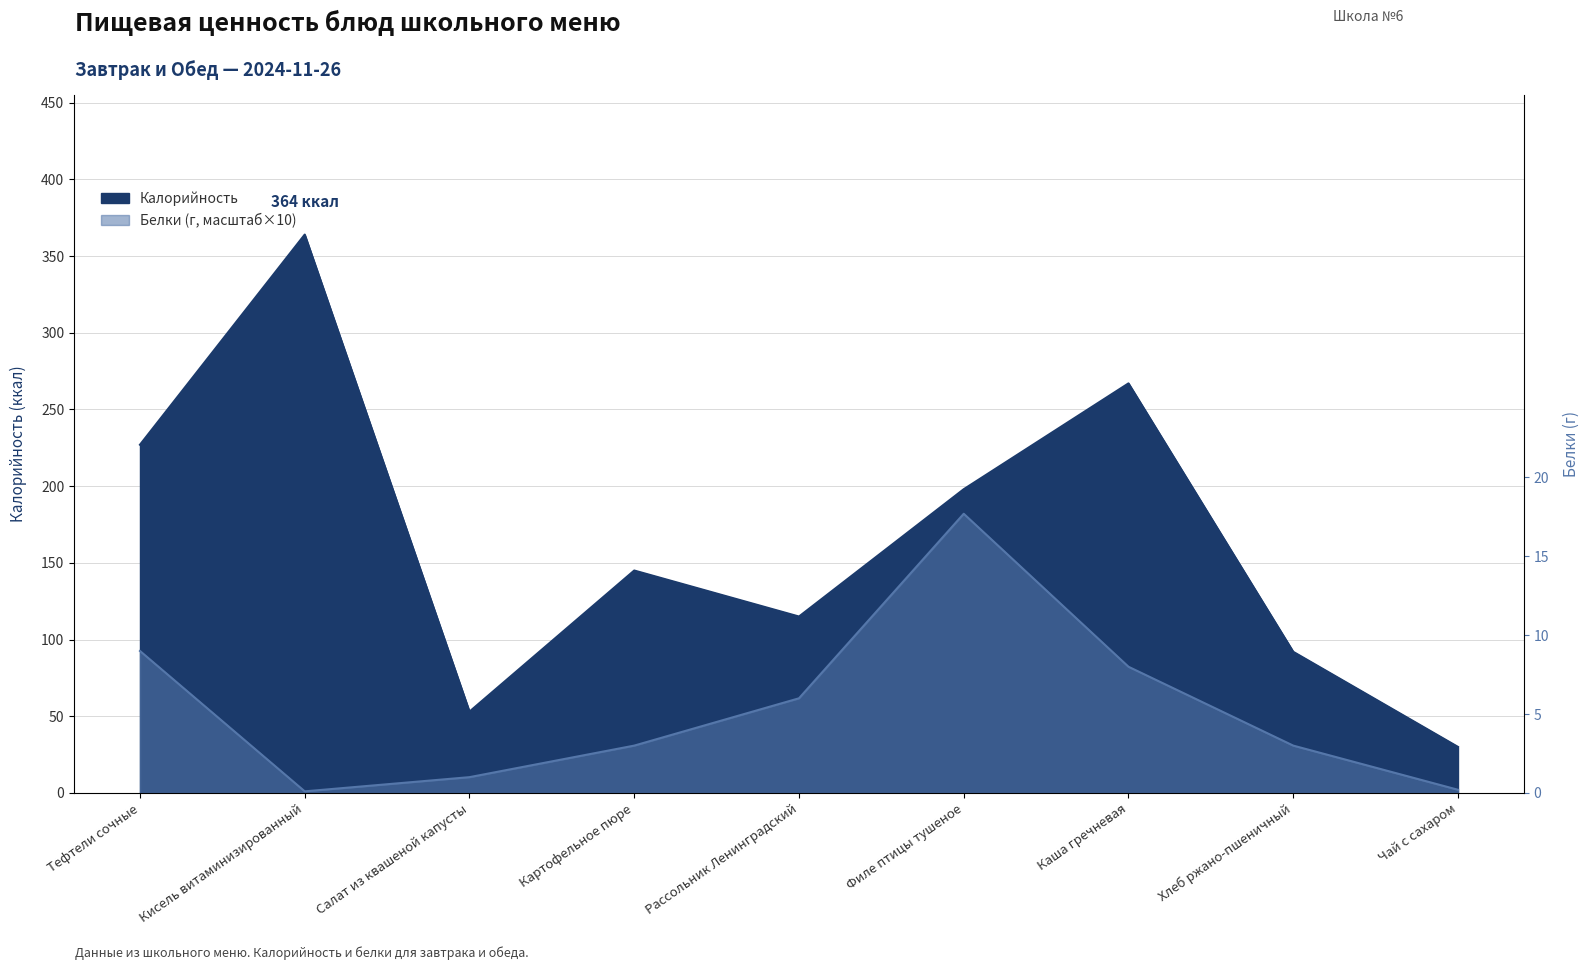

The Калорийность series shows 48.1 at Чай с сахаром. True or false?

False